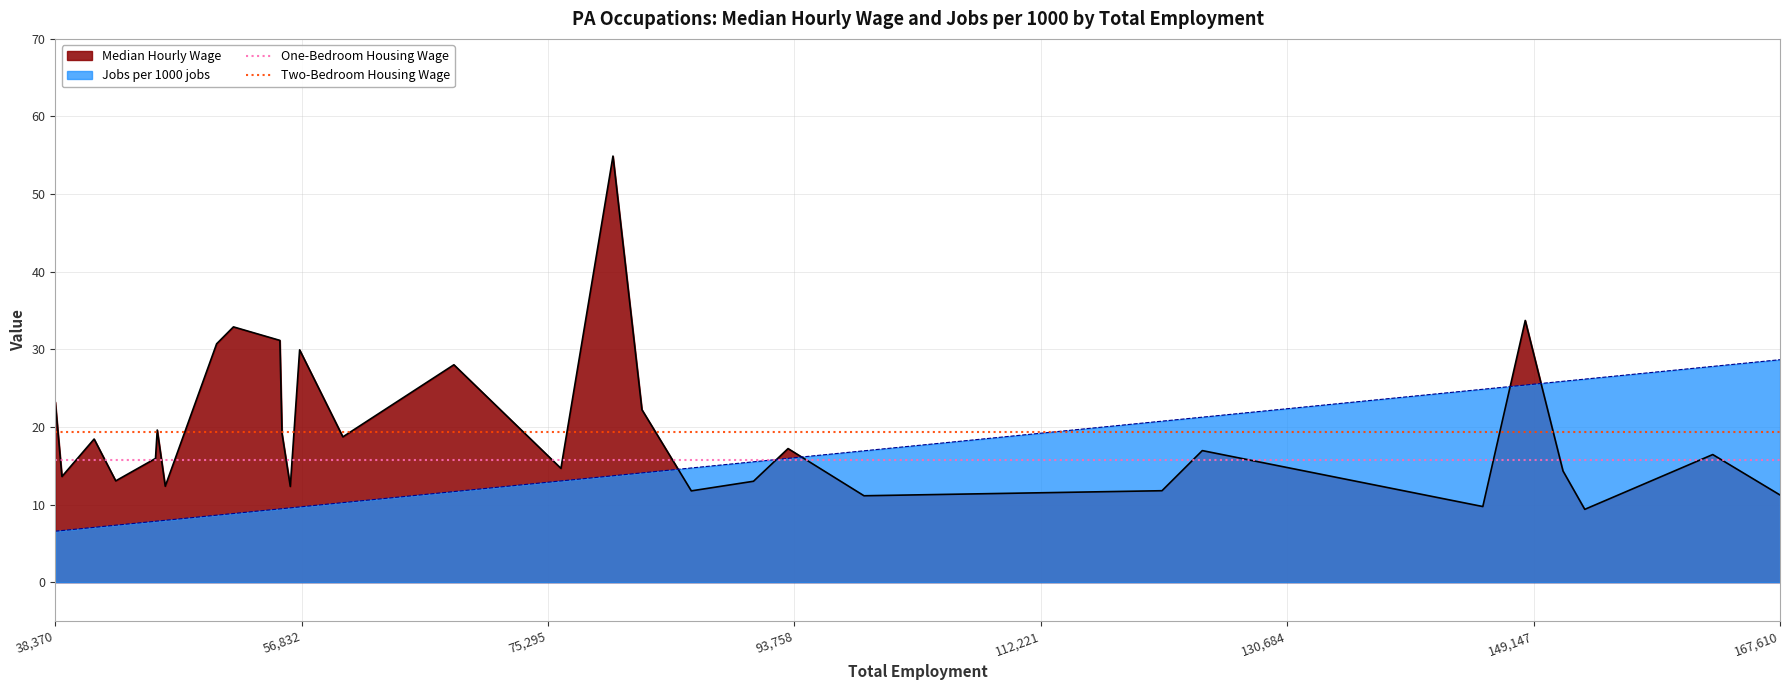

What is the minimum value for Jobs per 1000 jobs?

6.6